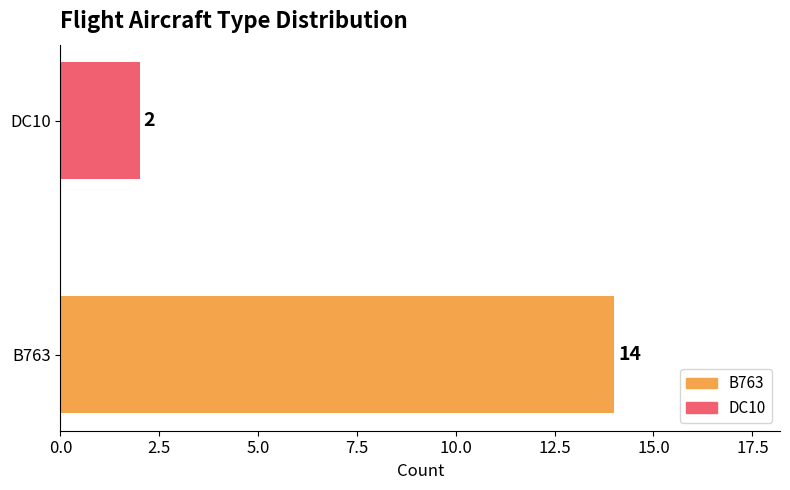

How many categories are shown in the chart?

2